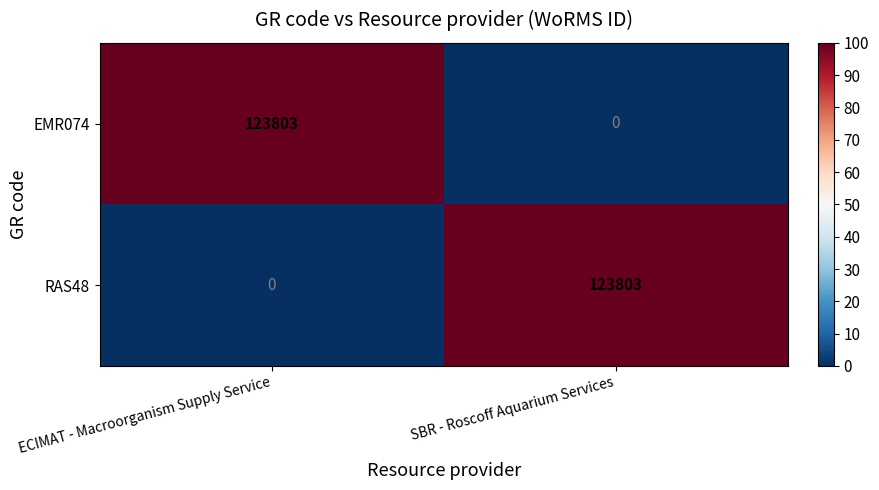

Reading right to left, transcribe all the data shown in this chart.

EMR074: 0	123803
RAS48: 123803	0